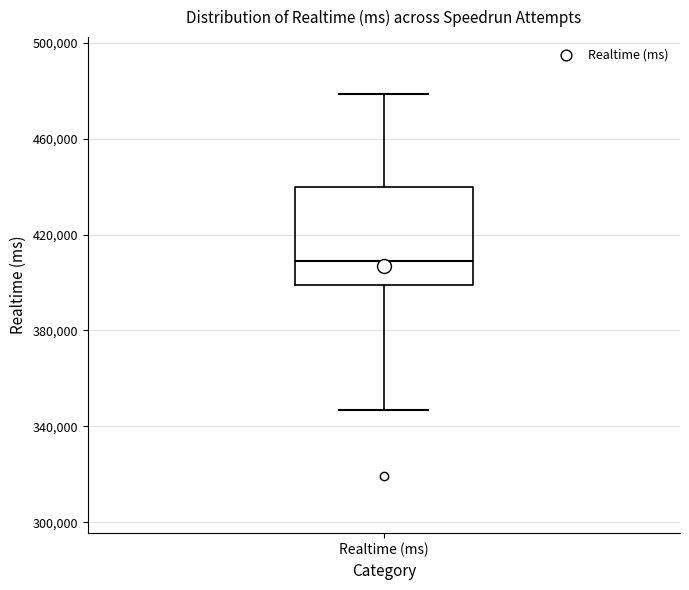

Read this box plot against the y-axis: the position of the median line, the range covered by the box, and the ends of both whiskers. The values are not printed on the chart, so give them approximately, as read against the axis.

median 410000, box 400000 to 440000, whiskers 345000 to 480000